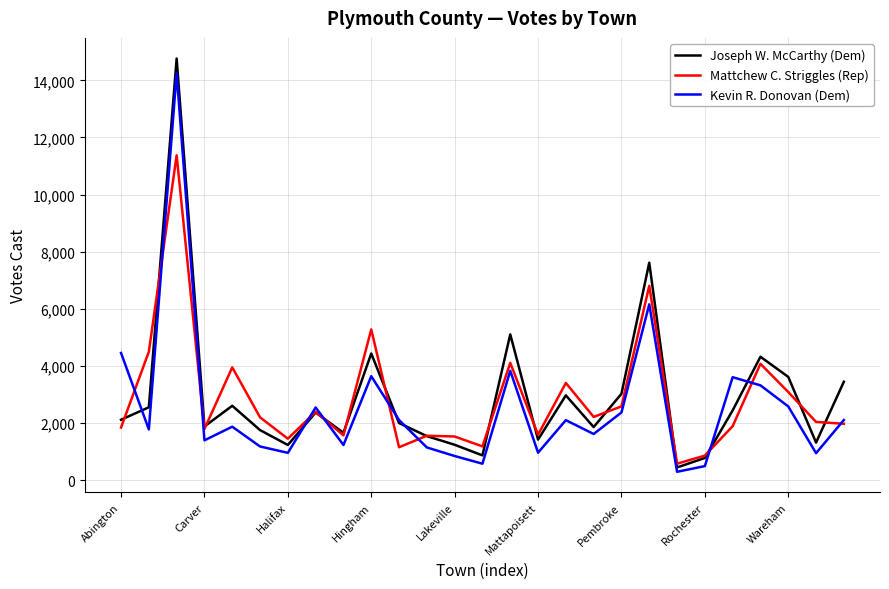

What are all the series names shown in the legend?

Joseph W. McCarthy (Dem), Mattchew C. Striggles (Rep), Kevin R. Donovan (Dem)